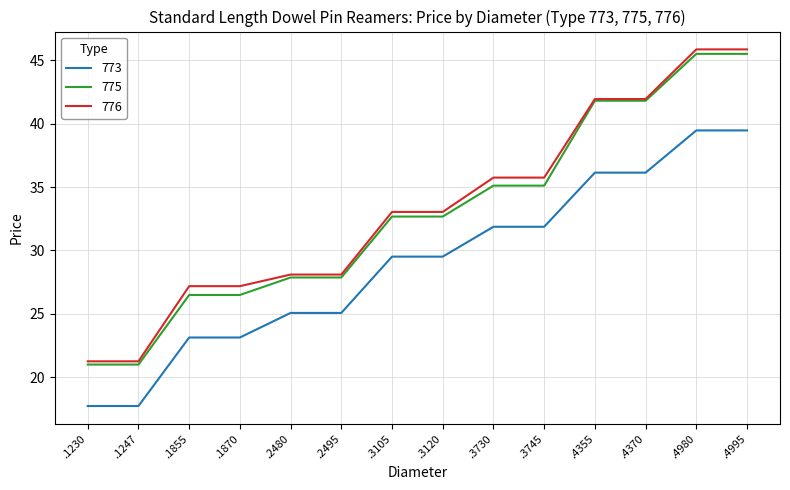

What are all the series names shown in the legend?

773, 775, 776